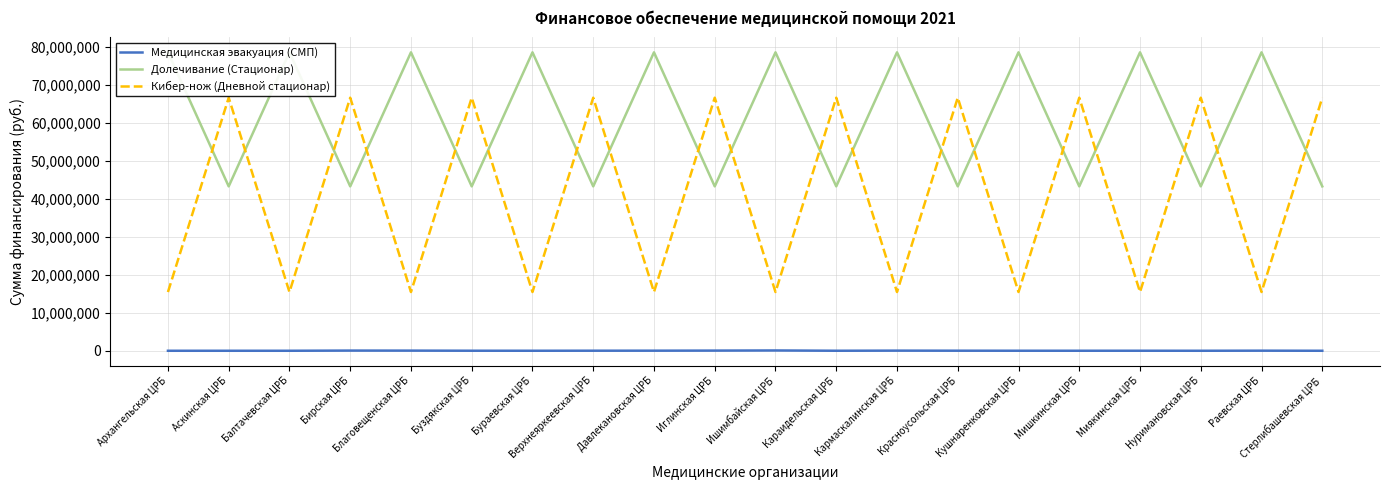

True or false: Долечивание (Стационар) and Медицинская эвакуация (СМП) intersect in this chart.

False